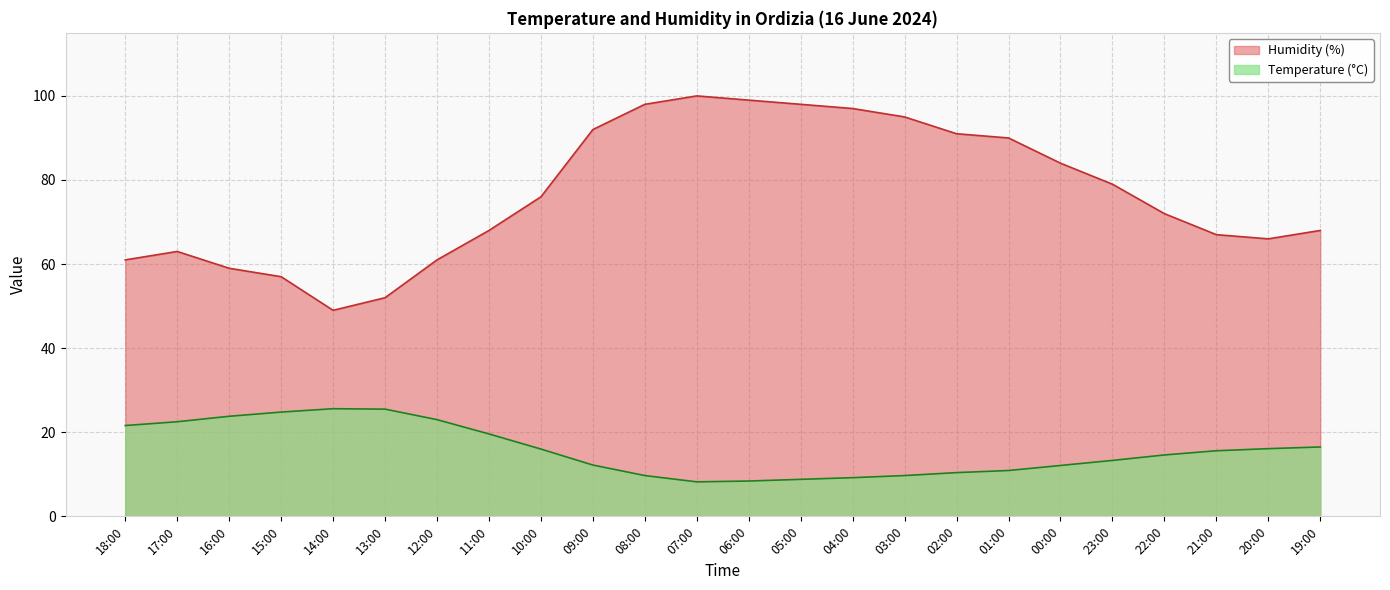

True or false: Temperature (°C) has a value of 16.0 at 10:00.

True